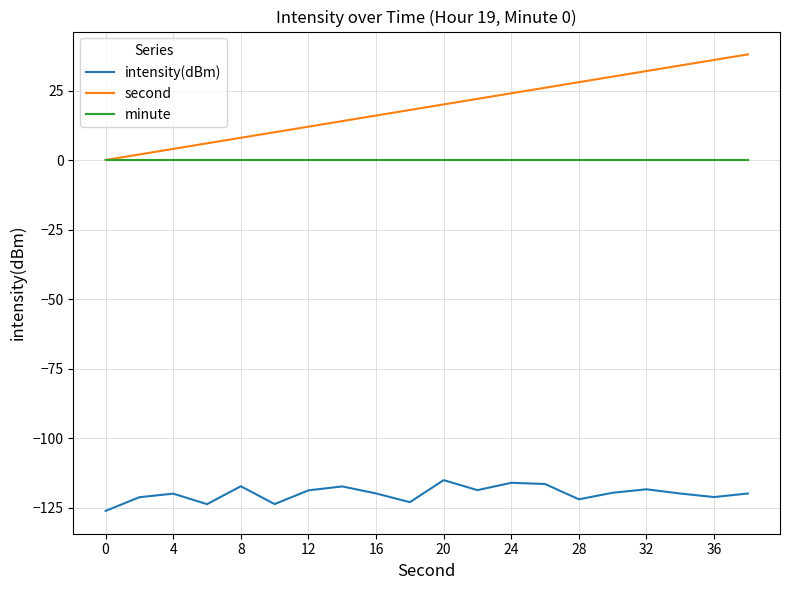

Count the number of categories in the chart.

20